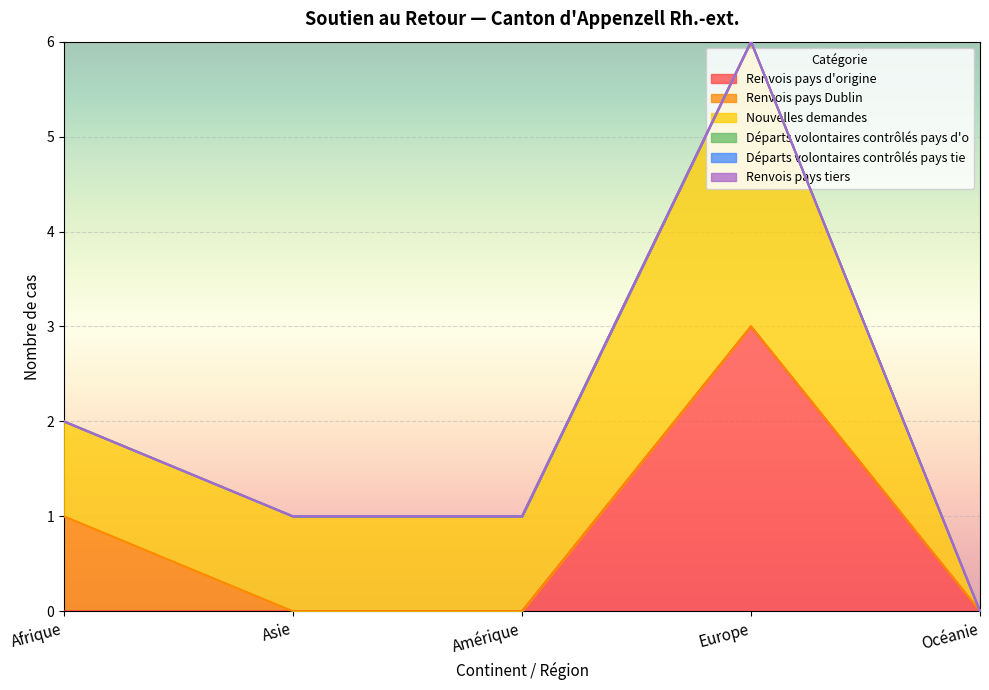

At how many categories does at least one series exceed 2?

1